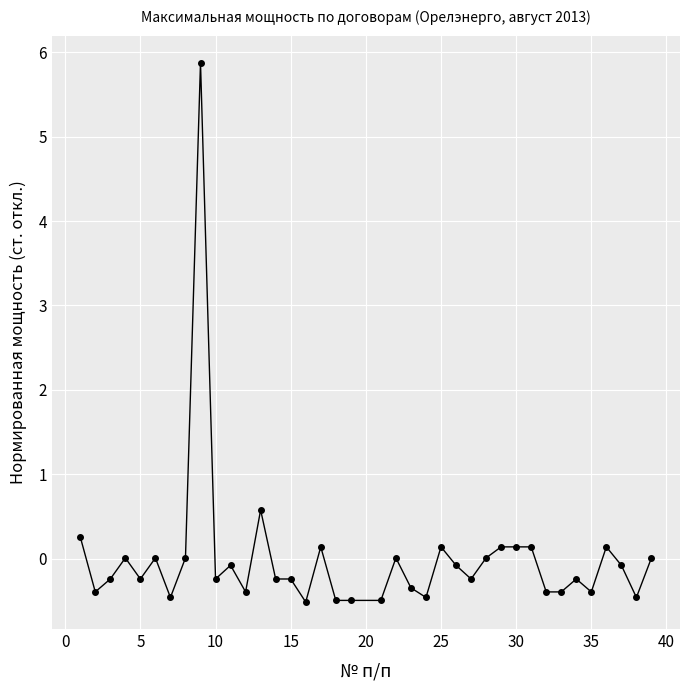

What is the value of the 7th point from the left?

-0.5